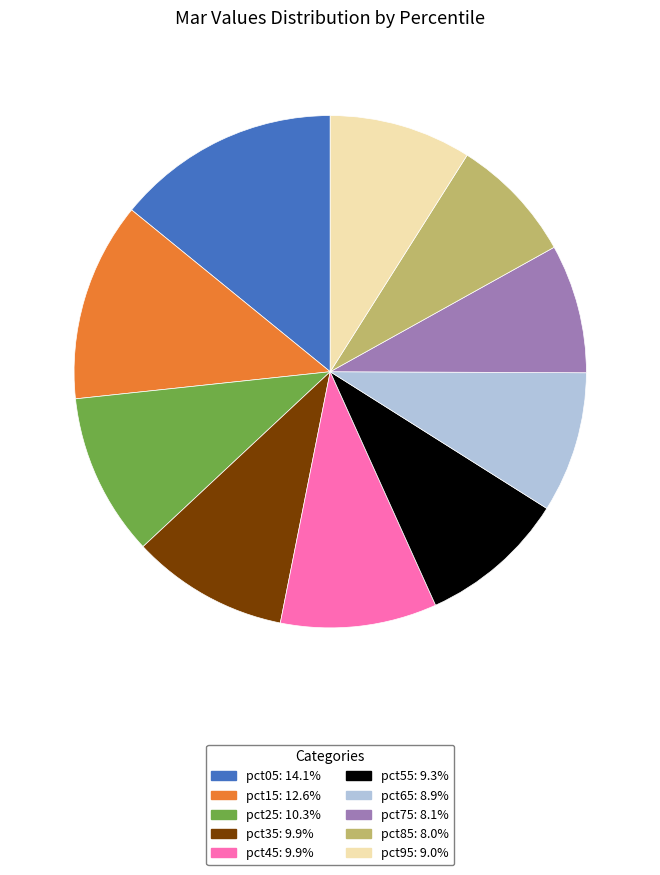

Does pct15 account for over 50% of the chart?

No